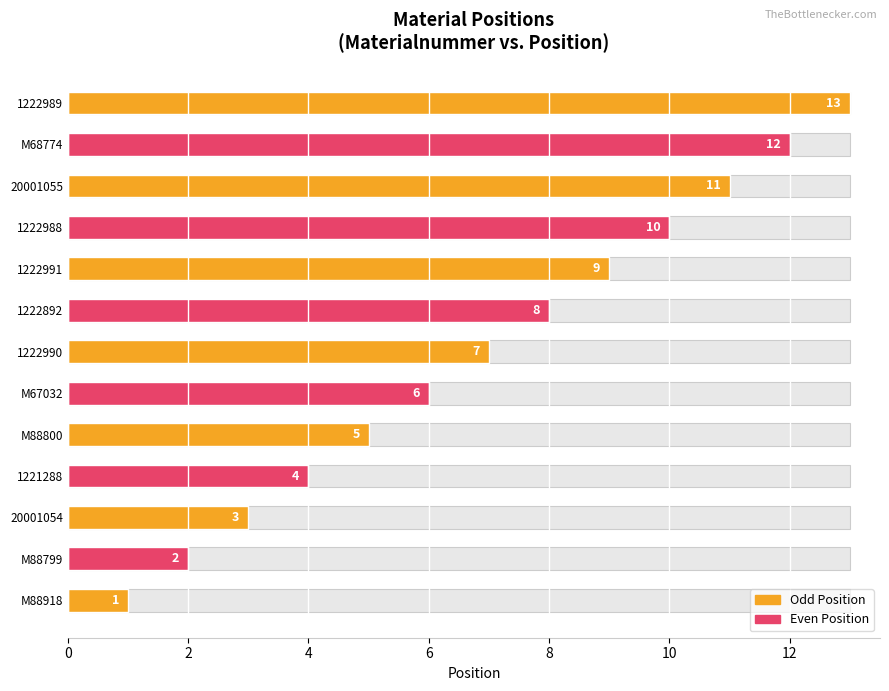

The chart shows a value of 2 at M88799. True or false?

True